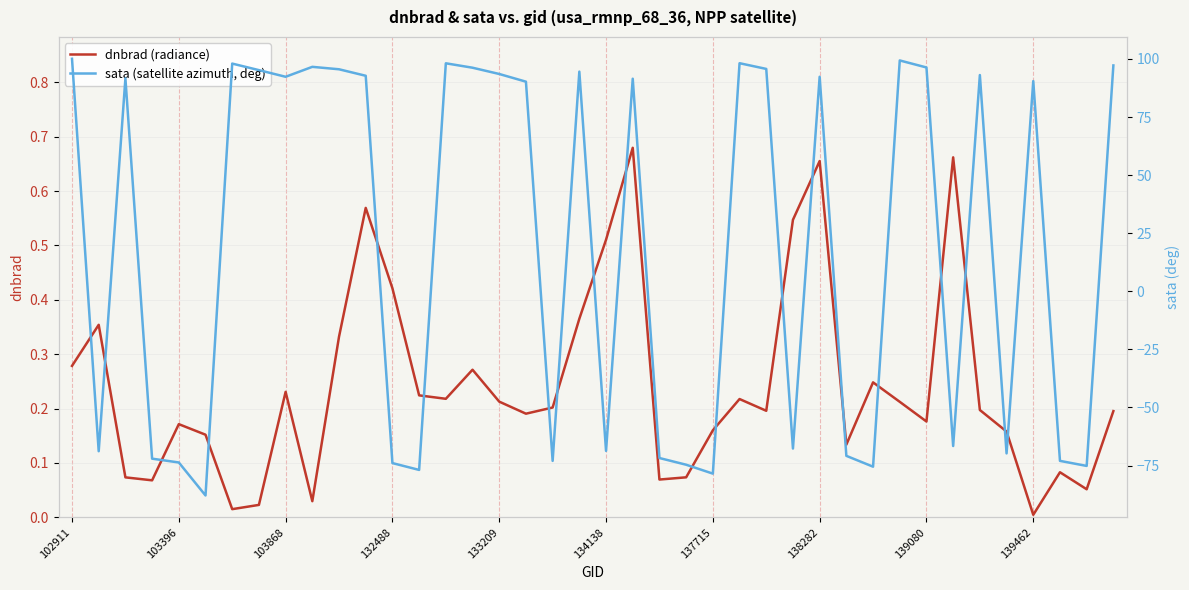

Does the chart have visible grid lines?

Yes